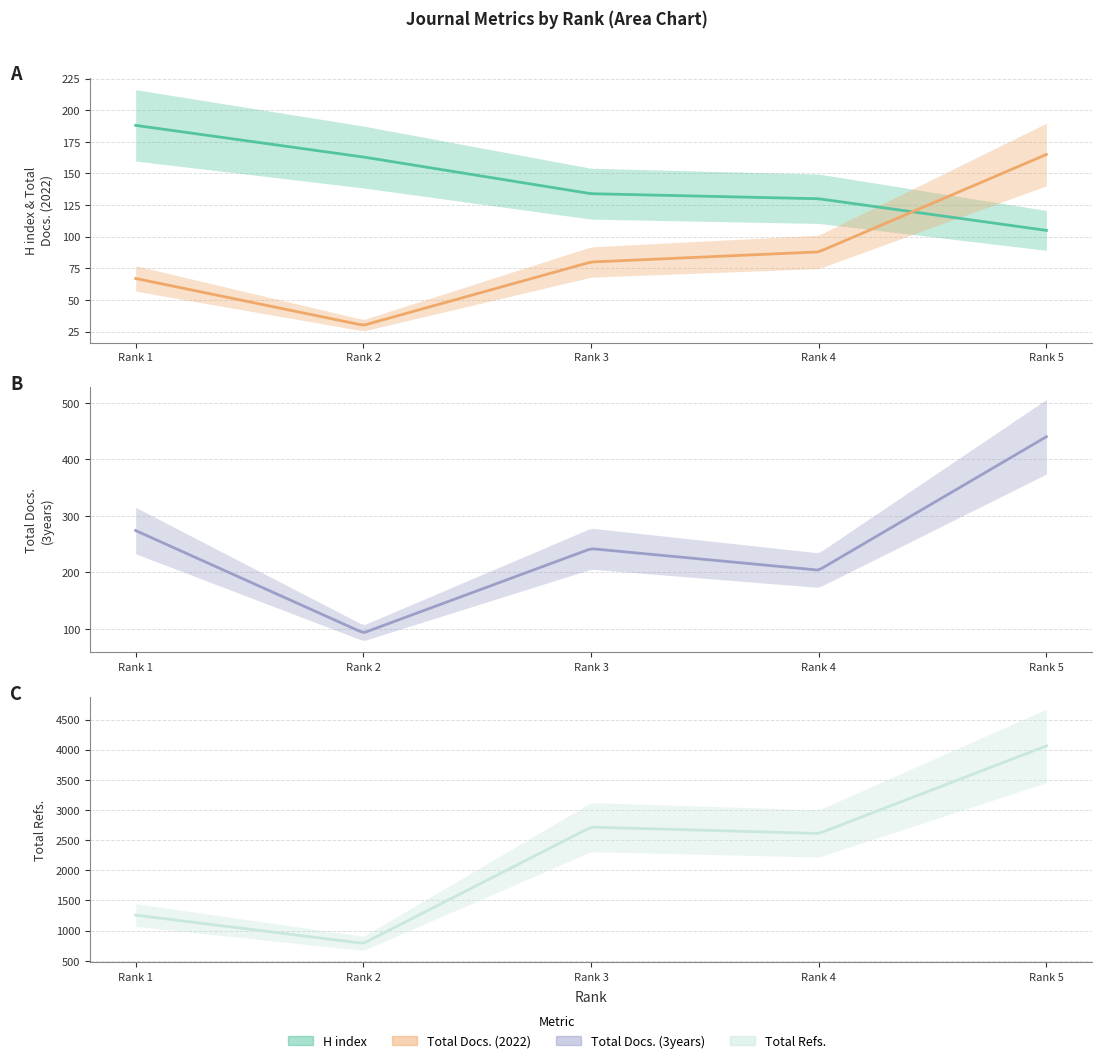

Where is Total Refs. nearest to the value 2426?

Rank 4